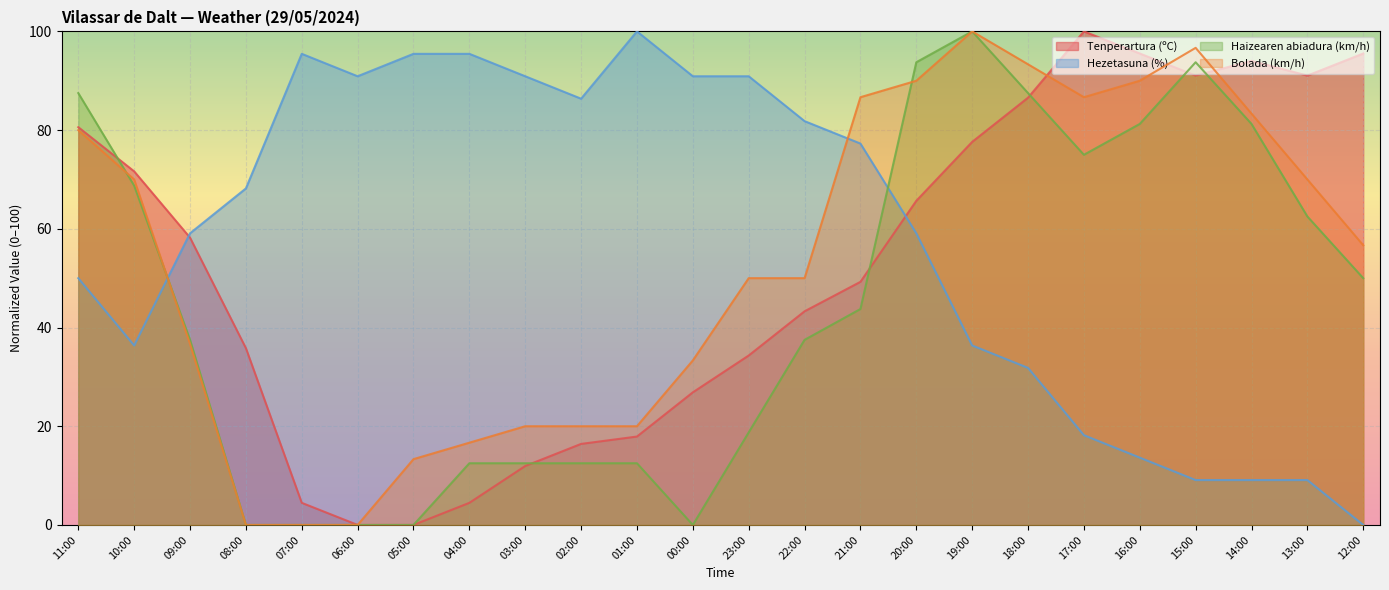

What position from the right is 07:00?

20